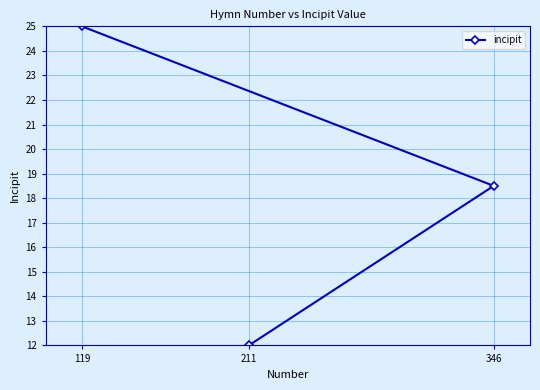

Which label corresponds to the smallest value in the chart?

211